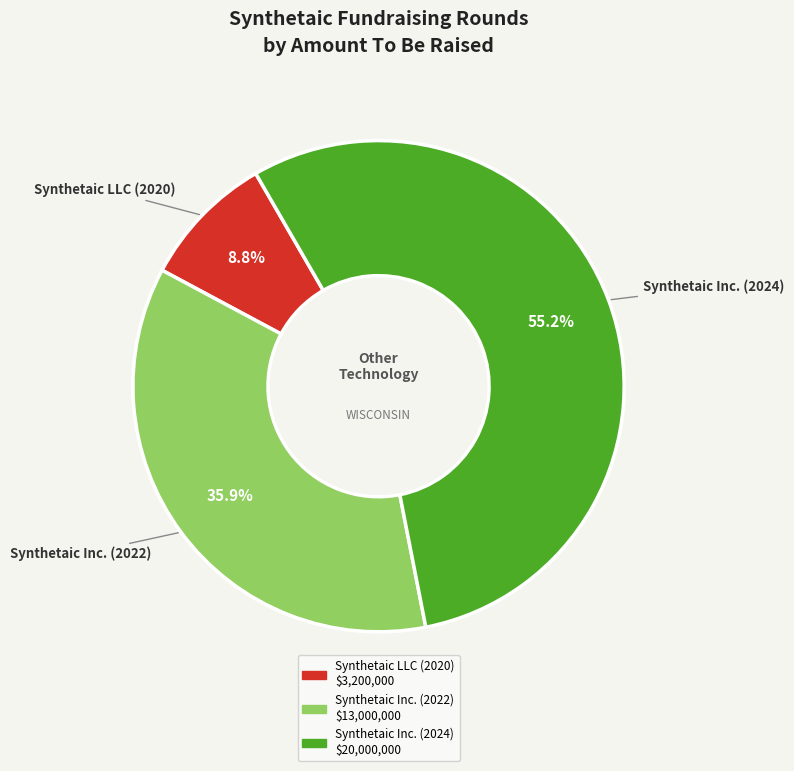

Does any single category account for the majority?

Yes